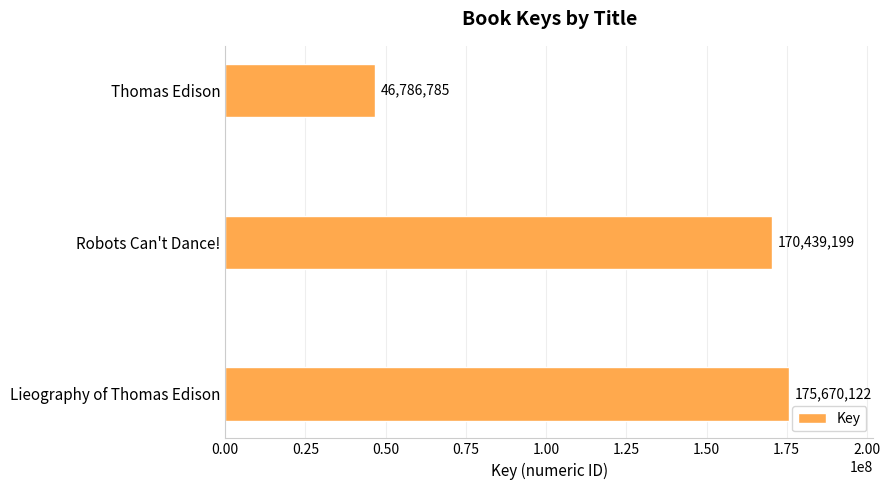

Between Thomas Edison and Robots Can't Dance!, which is larger?

Robots Can't Dance!